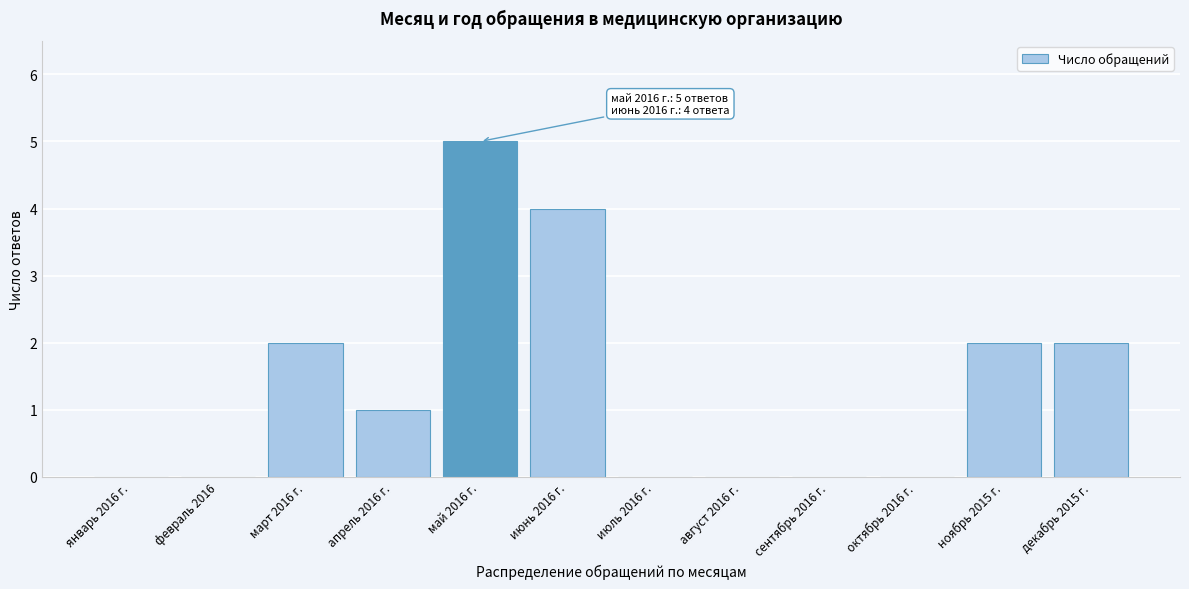

Reading left to right, what are all the values shown in this chart?

январь 2016 г.=0	февраль 2016=0	март 2016 г.=2	апрель 2016 г.=1	май 2016 г.=5	июнь 2016 г.=4	июль 2016 г.=0	август 2016 г.=0	сентябрь 2016 г.=0	октябрь 2016 г.=0	ноябрь 2015 г.=2	декабрь 2015 г.=2